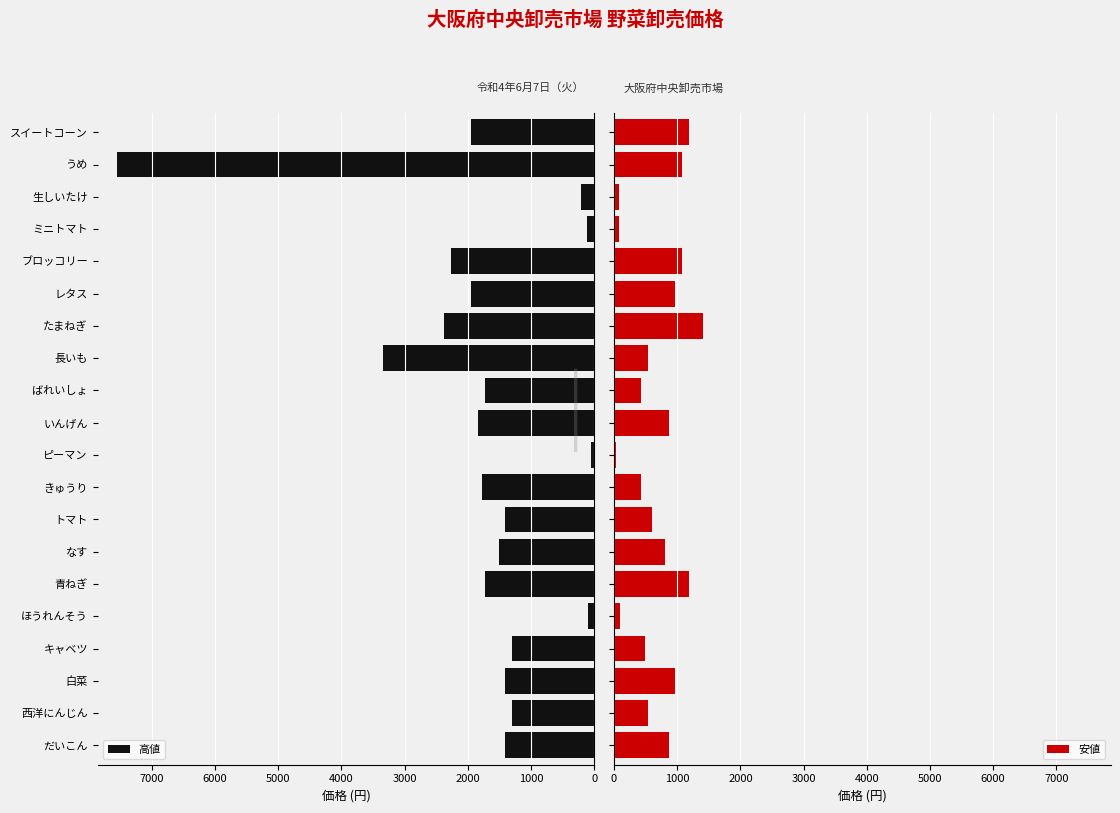

Reading left to right, list all the values displayed in this chart.

高値: 1404	1296	1404	1296	97	1728	1512	1404	1782	43	1836	1728	3348	2376	1944	2268	108	216	7560	1944
安値: 864	540	972	486	97	1188	810	594	432	27	864	432	540	1404	972	1080	76	86	1080	1188